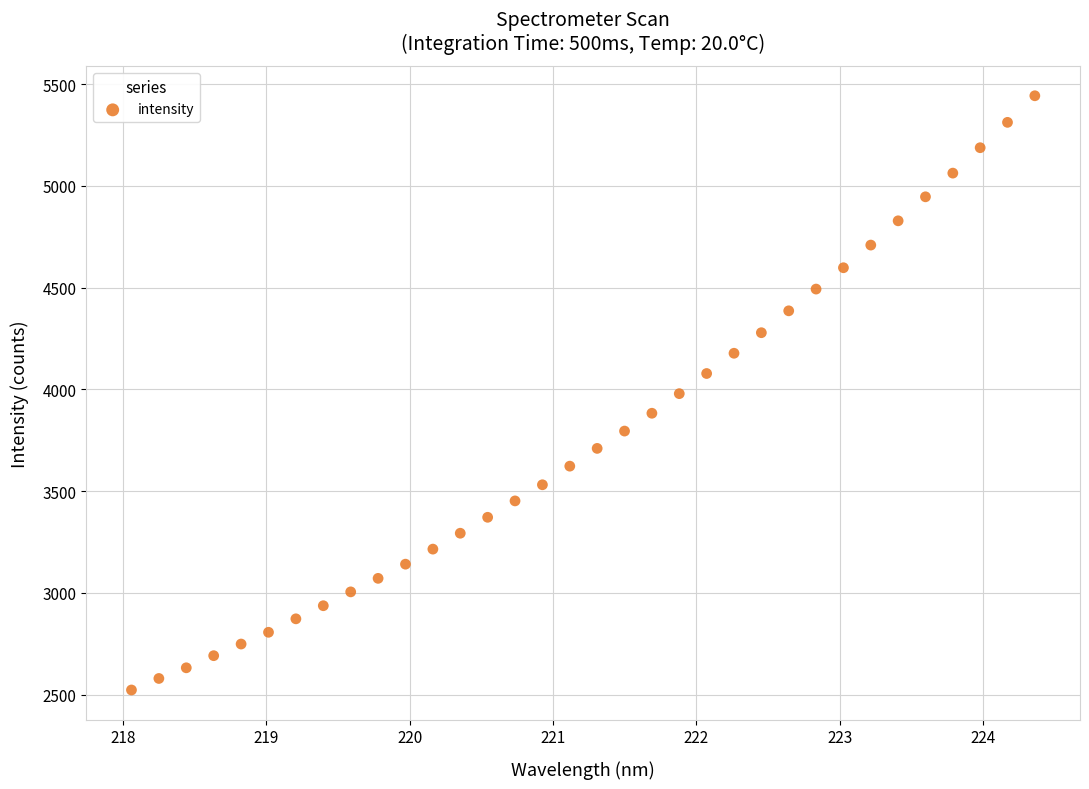

What is the range of X values (max minus min)?

6.3